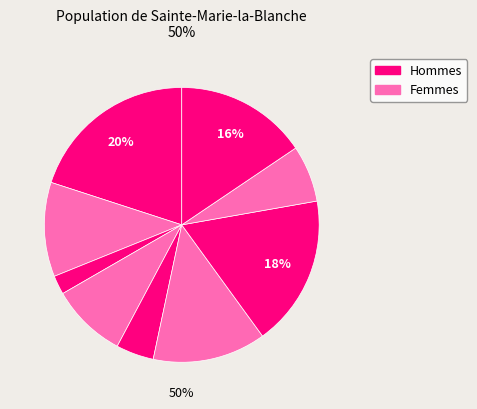

To the nearest percent, what is the average slice percentage?

11%